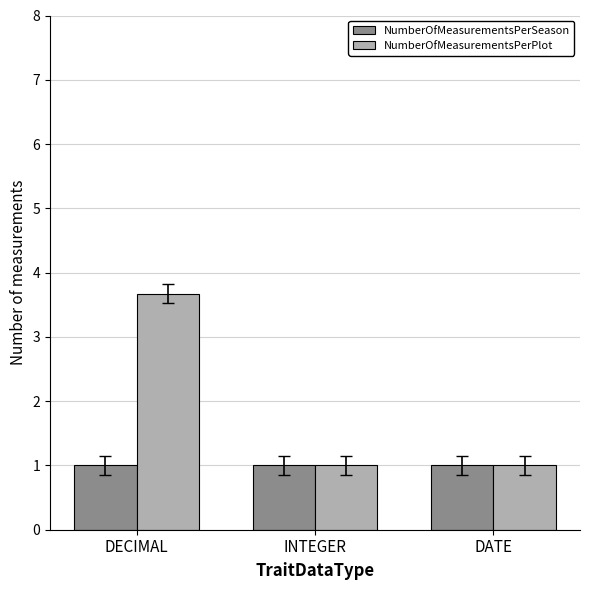

Reading left to right, transcribe all the data shown in this chart.

NumberOfMeasurementsPerSeason: 1.0	1.0	1.0
NumberOfMeasurementsPerPlot: 3.7	1.0	1.0